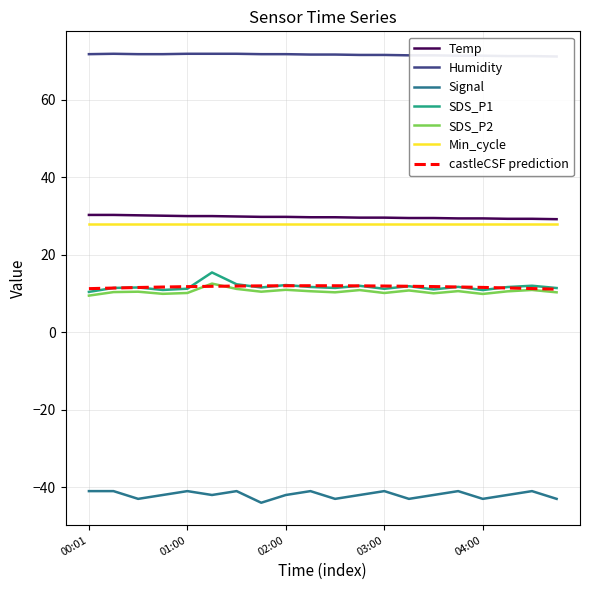

Where is Humidity nearest to the value 71?

04:45